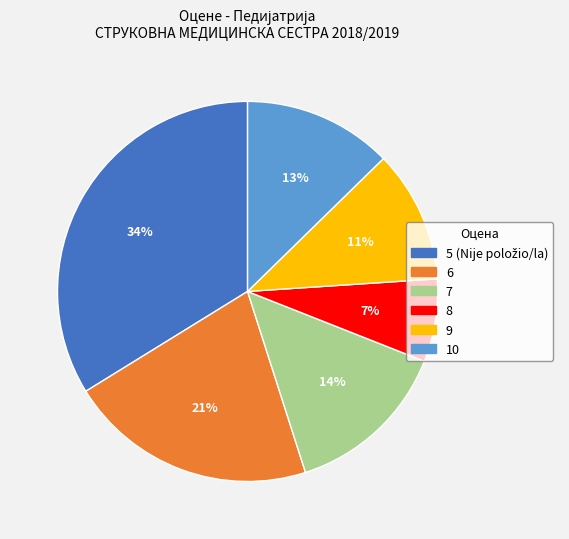

To the nearest percent, what is the difference between the 10 and 8 slice percentages?

6%